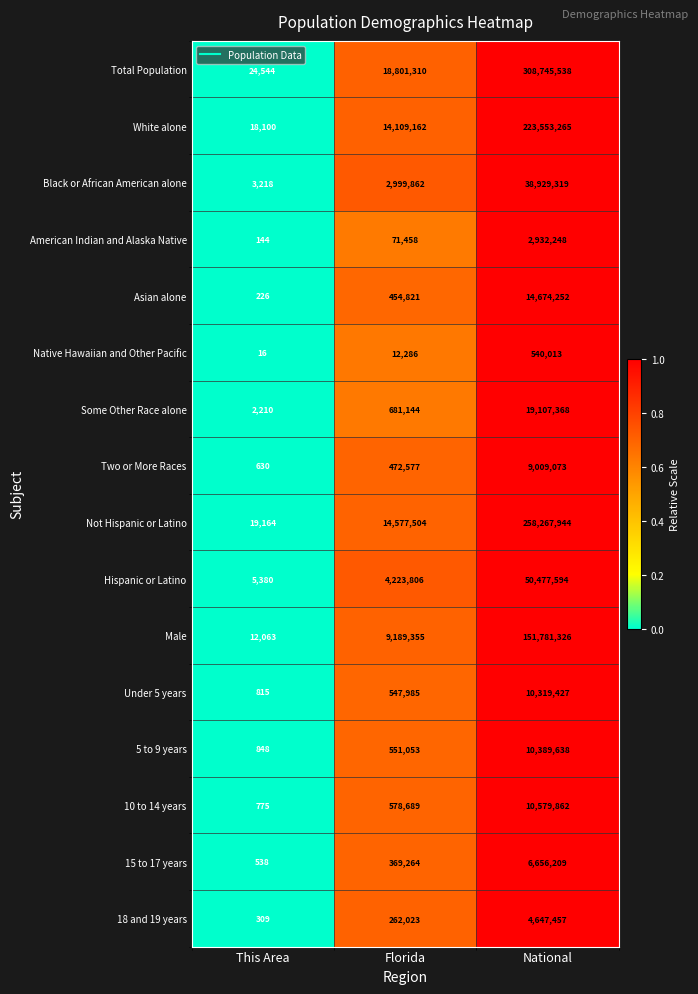

What is the average value of the 18 and 19 years series?

1636596